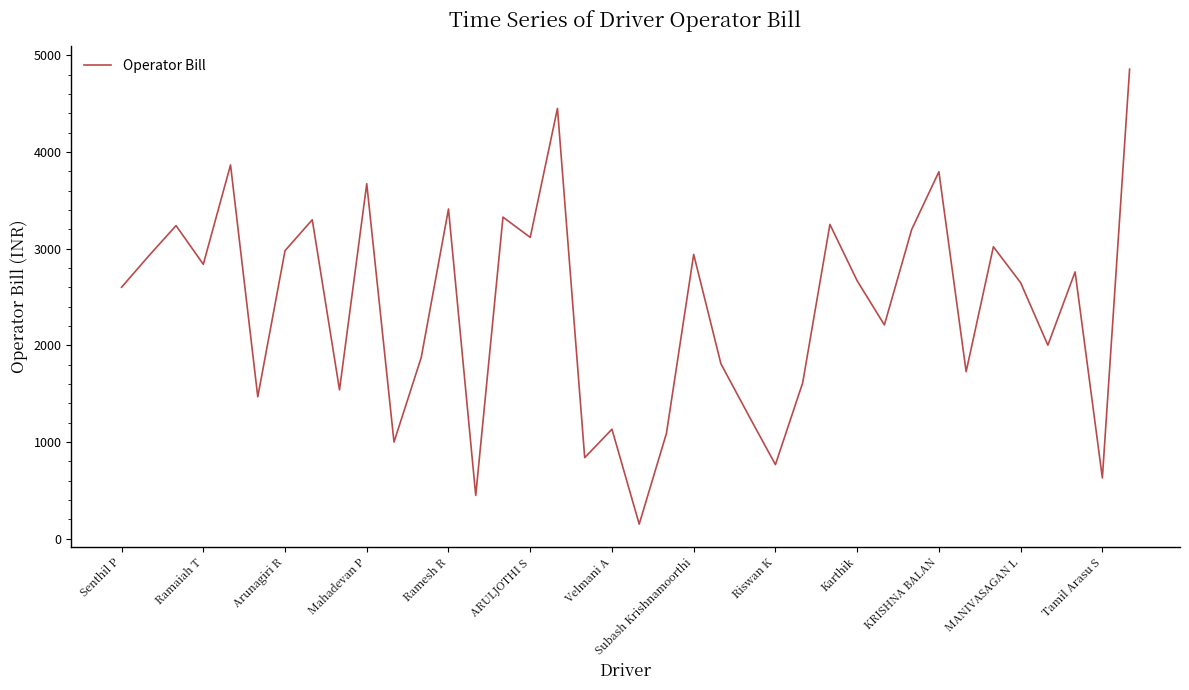

What is the difference between the maximum and minimum values?

4707.3